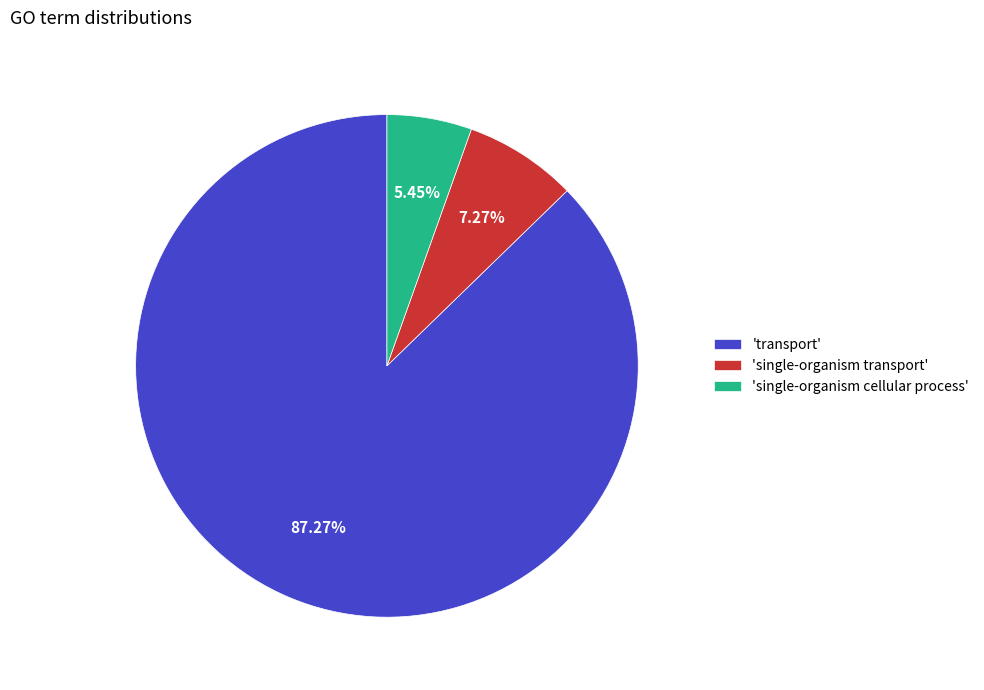

To the nearest percent, what is the difference between the largest and smallest slice percentages?

82%